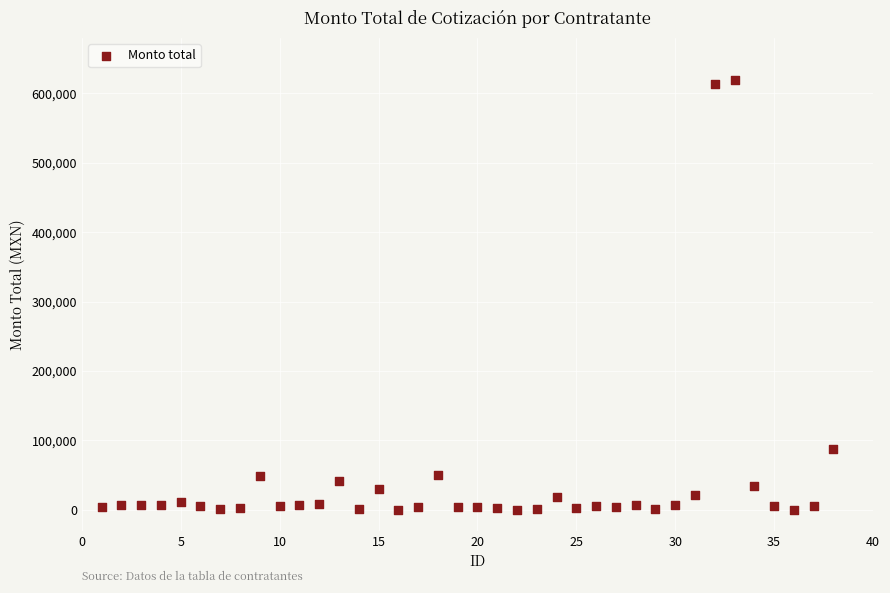

What Y value in the scatter plot is closest to 309893?

87535.0